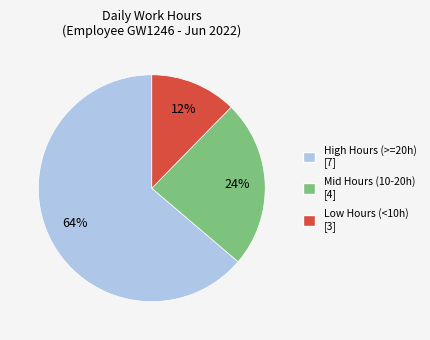

Which slice is the smallest?

Low Hours (<10h) [3]